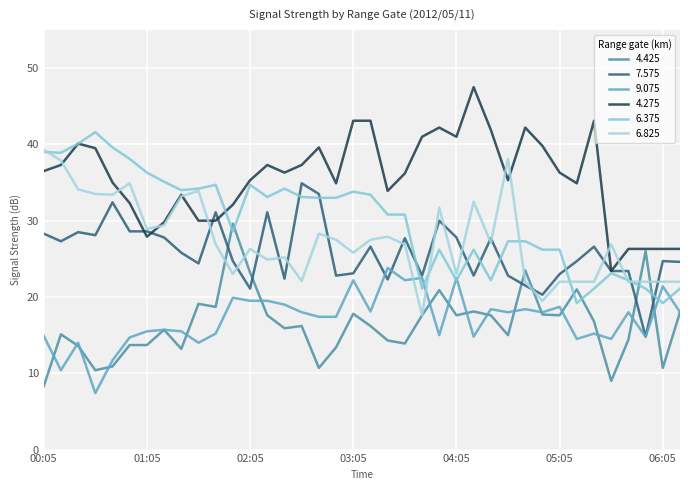

Is this an area chart (filled region under the line)?

No